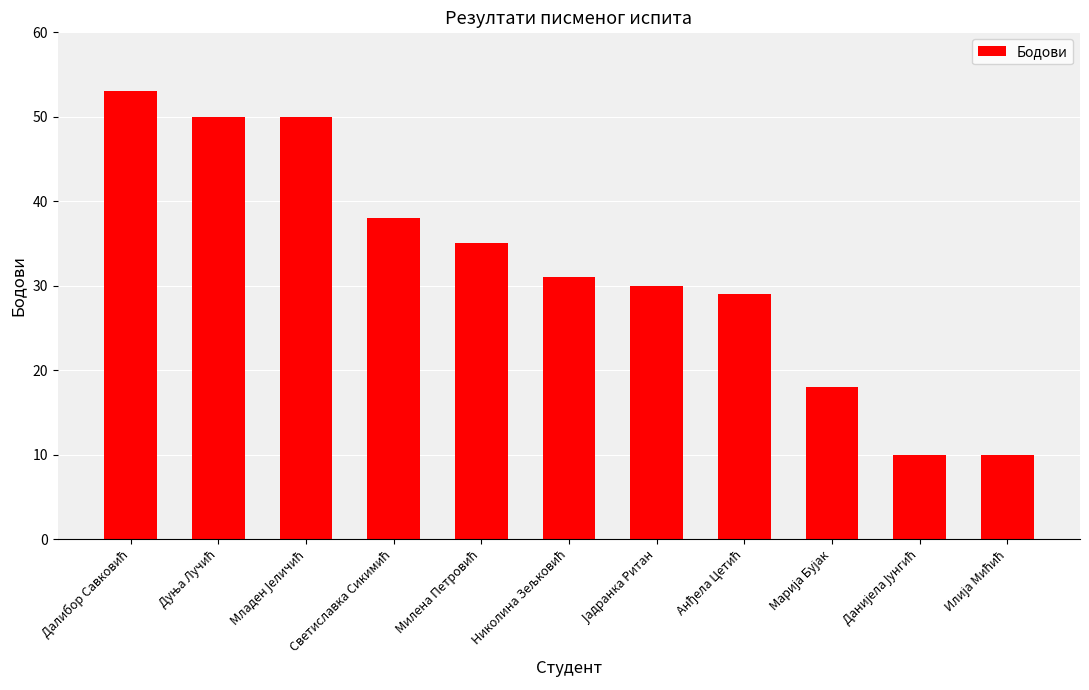

What is the difference between the maximum and second lowest values?

43